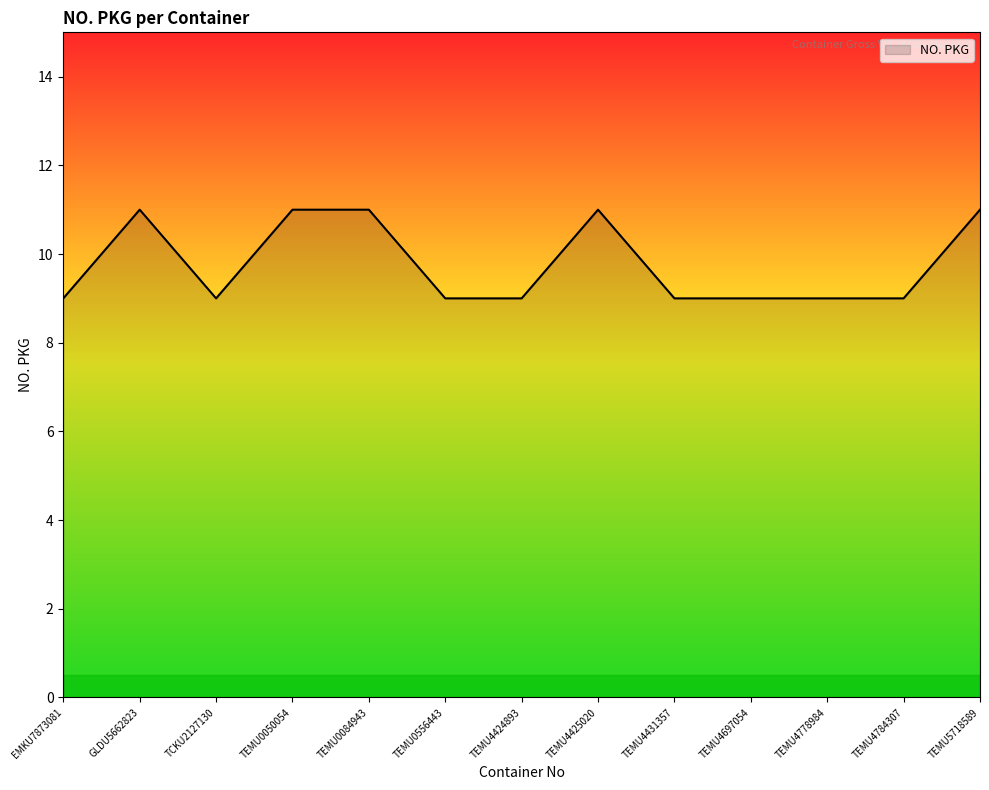

What is the ratio of the value at TEMU0084943 to the value at TEMU0556443?

1.2